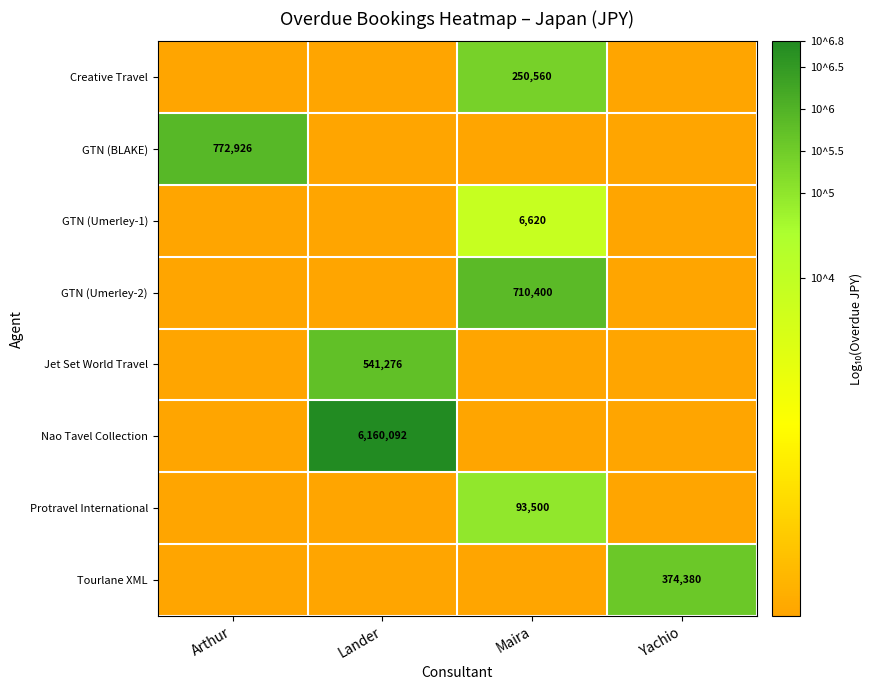

Which series has the largest range (max minus min)?

Nao Tavel Collection